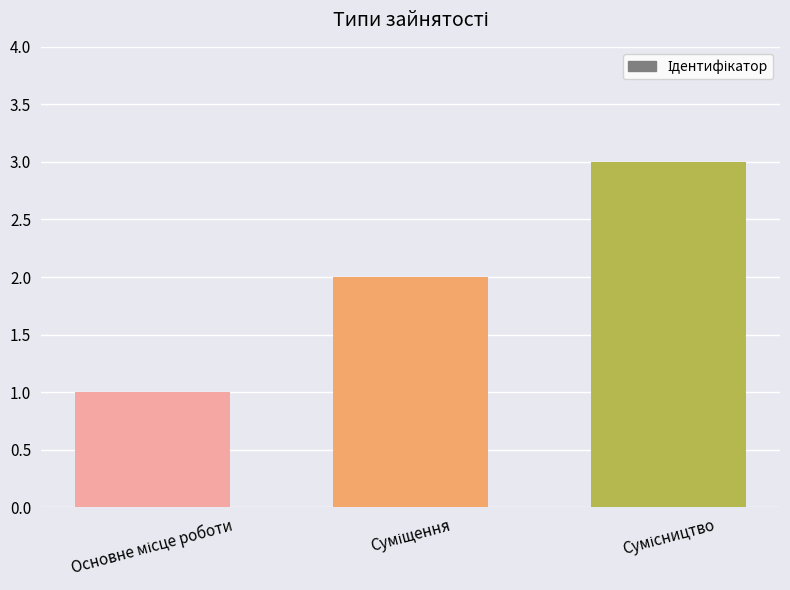

What is the greatest value displayed?

3